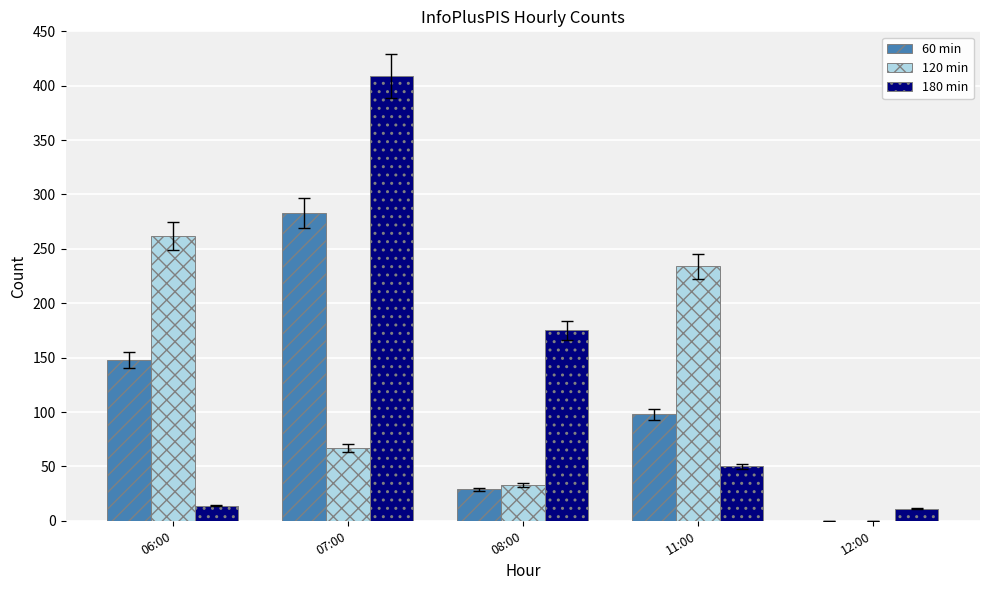

Which series has the largest total across all categories?

180 min